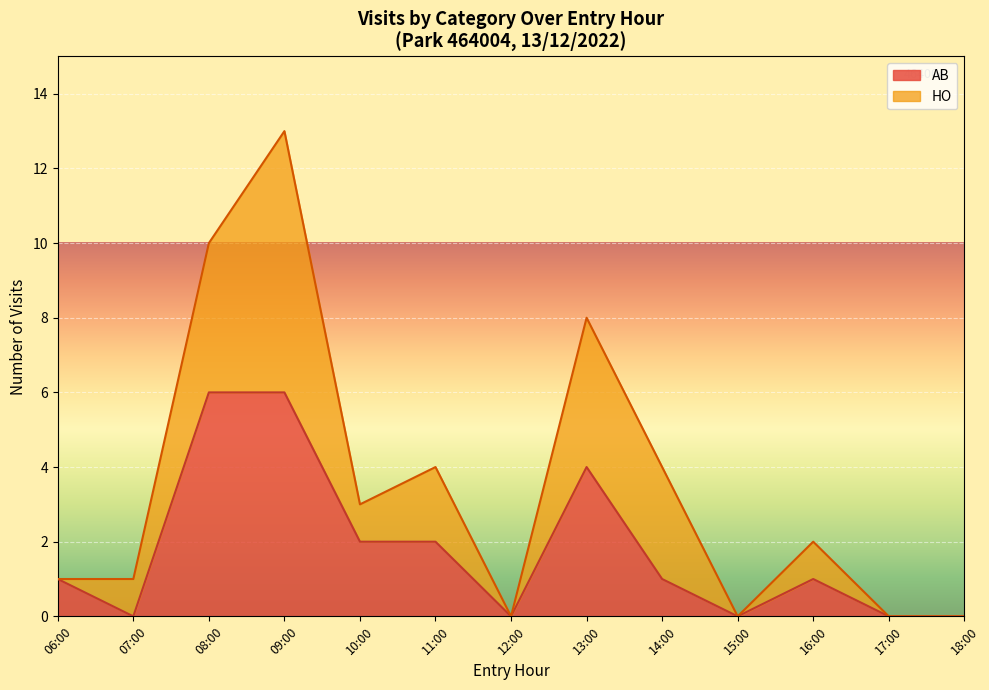

At which category is the sum across all series the highest?

09:00